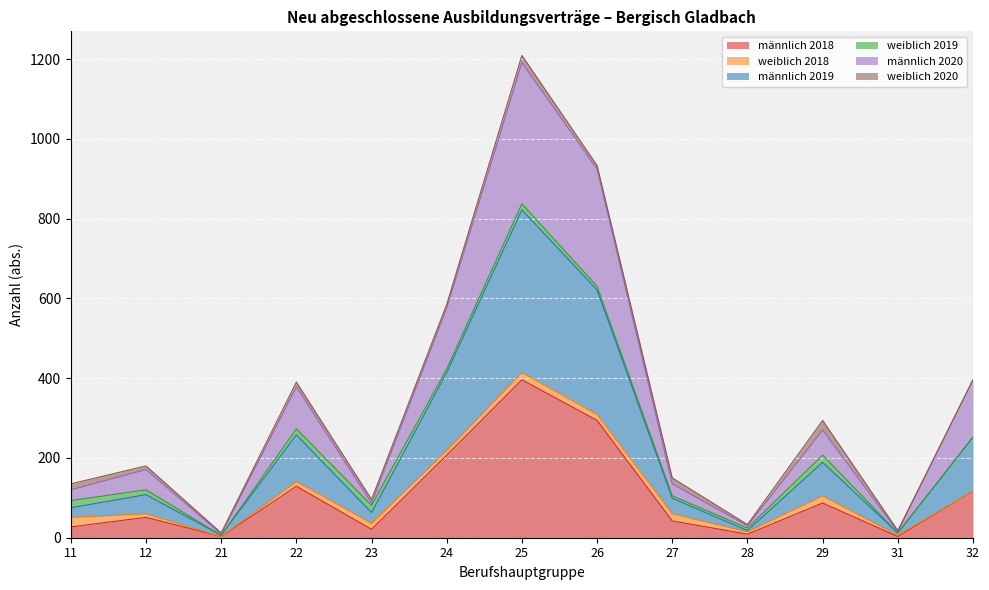

True or false: männlich 2020 and männlich 2018 intersect in this chart.

False